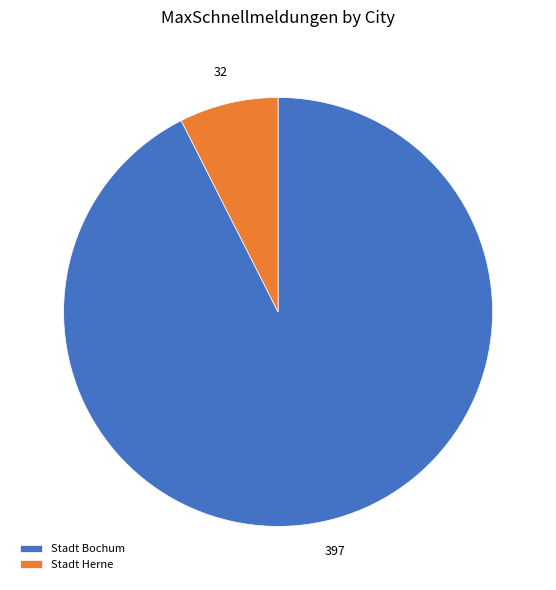

Which category accounts for the majority?

Stadt Bochum